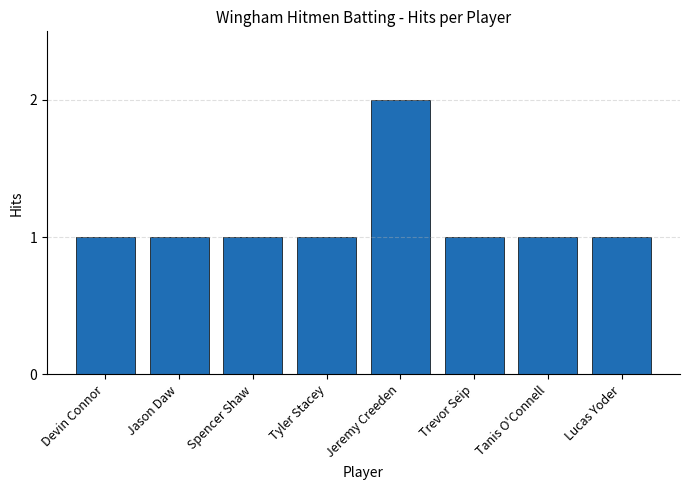

Reading right to left, transcribe all the data shown in this chart.

Lucas Yoder=1	Tanis O'Connell=1	Trevor Seip=1	Jeremy Creeden=2	Tyler Stacey=1	Spencer Shaw=1	Jason Daw=1	Devin Connor=1